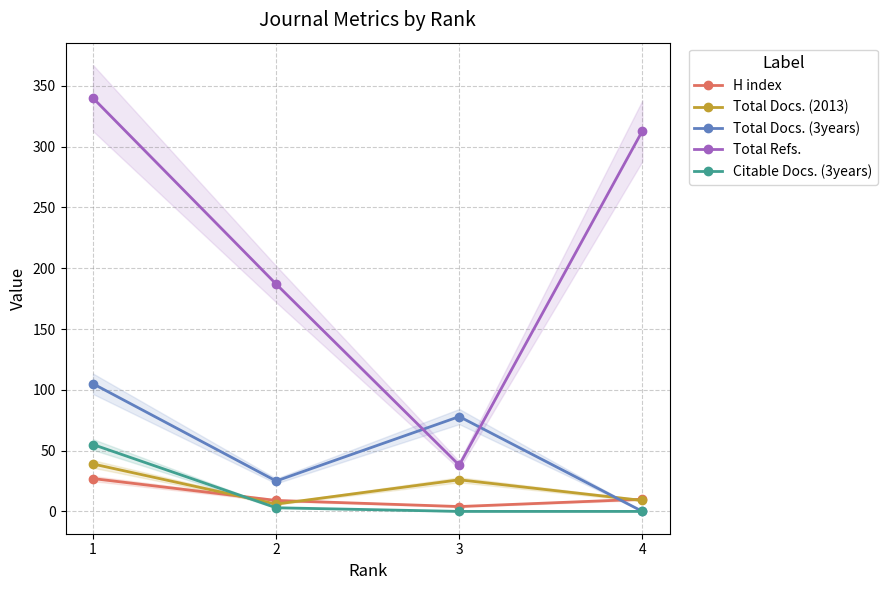

True or false: Total Docs. (2013) and H index intersect in this chart.

True